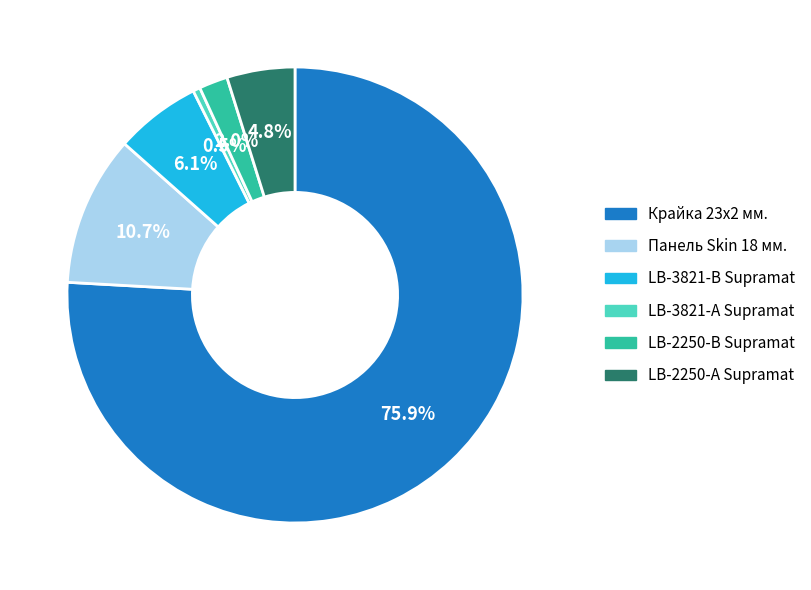

To the nearest percent, what is the difference between the Панель Skin 18 мм. and LB-2250-А Supramat slice percentages?

6%